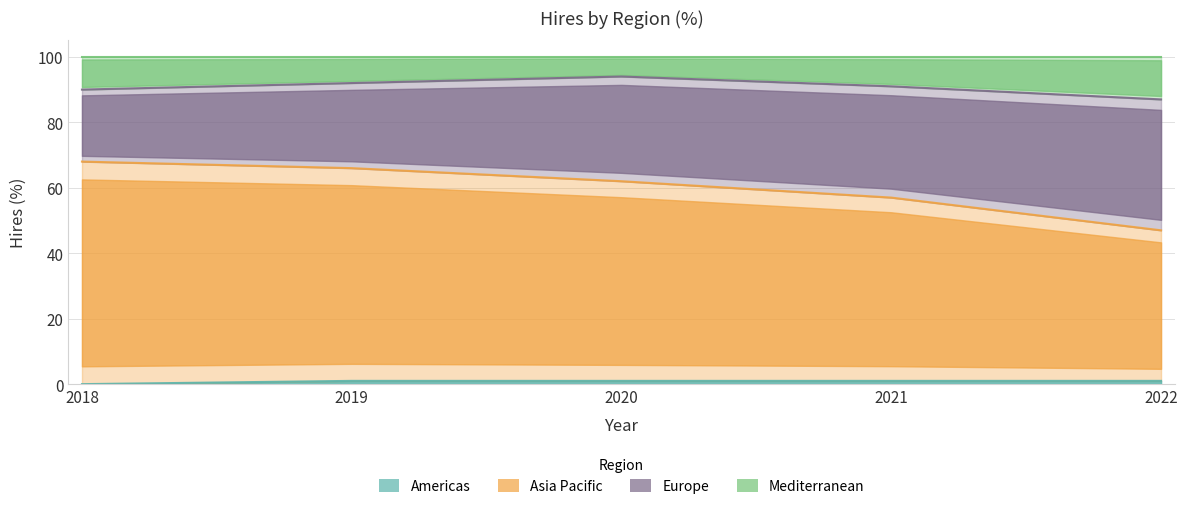

True or false: Asia Pacific and Mediterranean intersect in this chart.

False